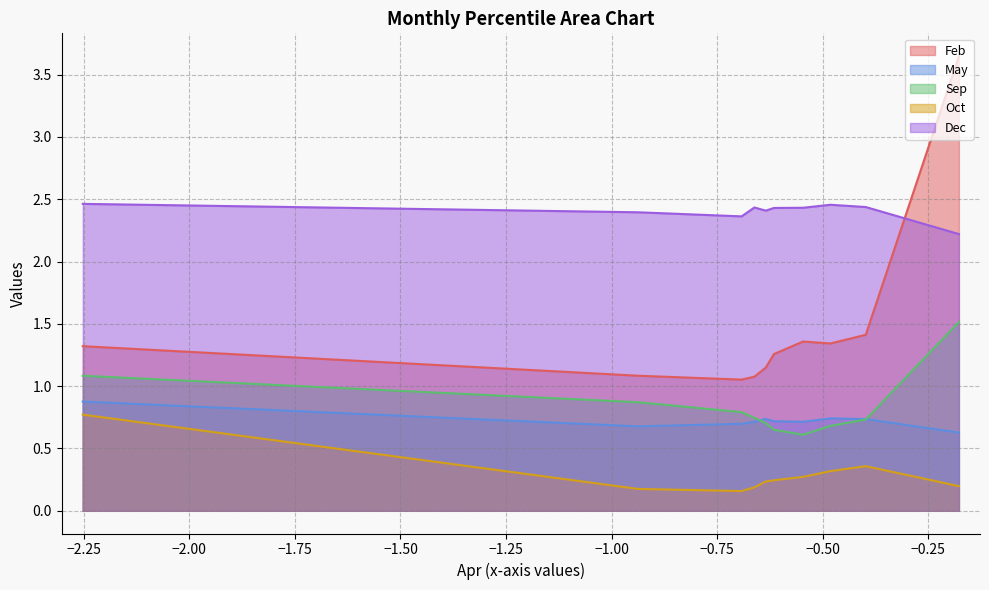

Which series has the widest spread of values?

Feb